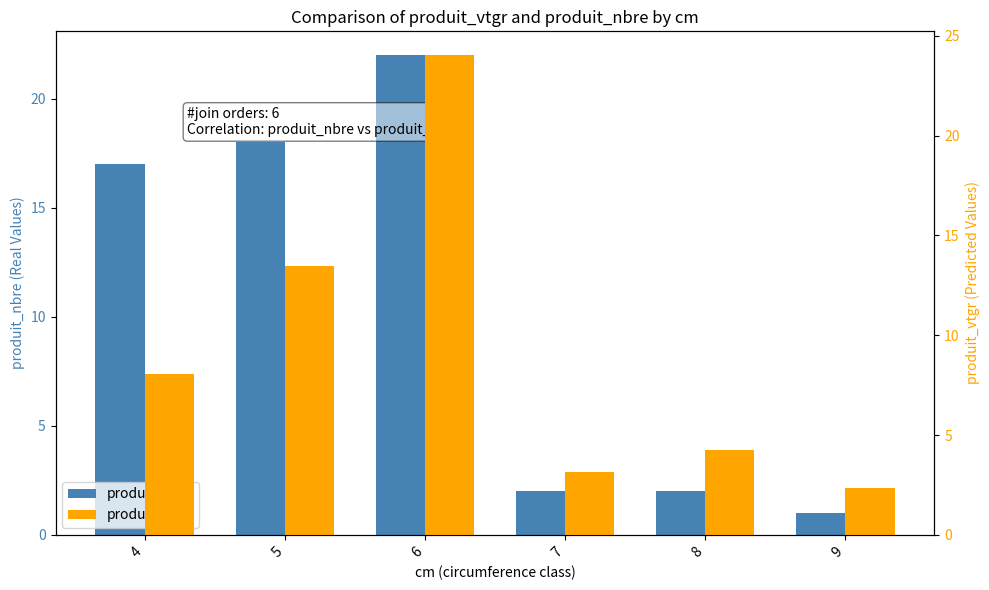

Is the value of produit_nbre at 4 greater than the value of produit_vtgr at 5?

Yes